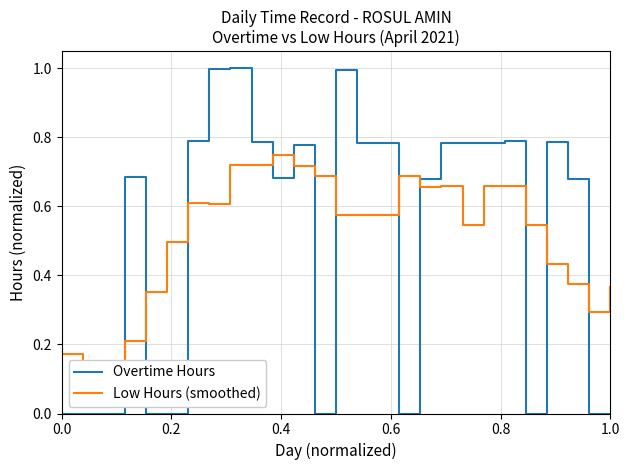

Which series ends up on top after the final intersection of Low Hours (smoothed) and Overtime Hours?

Low Hours (smoothed)